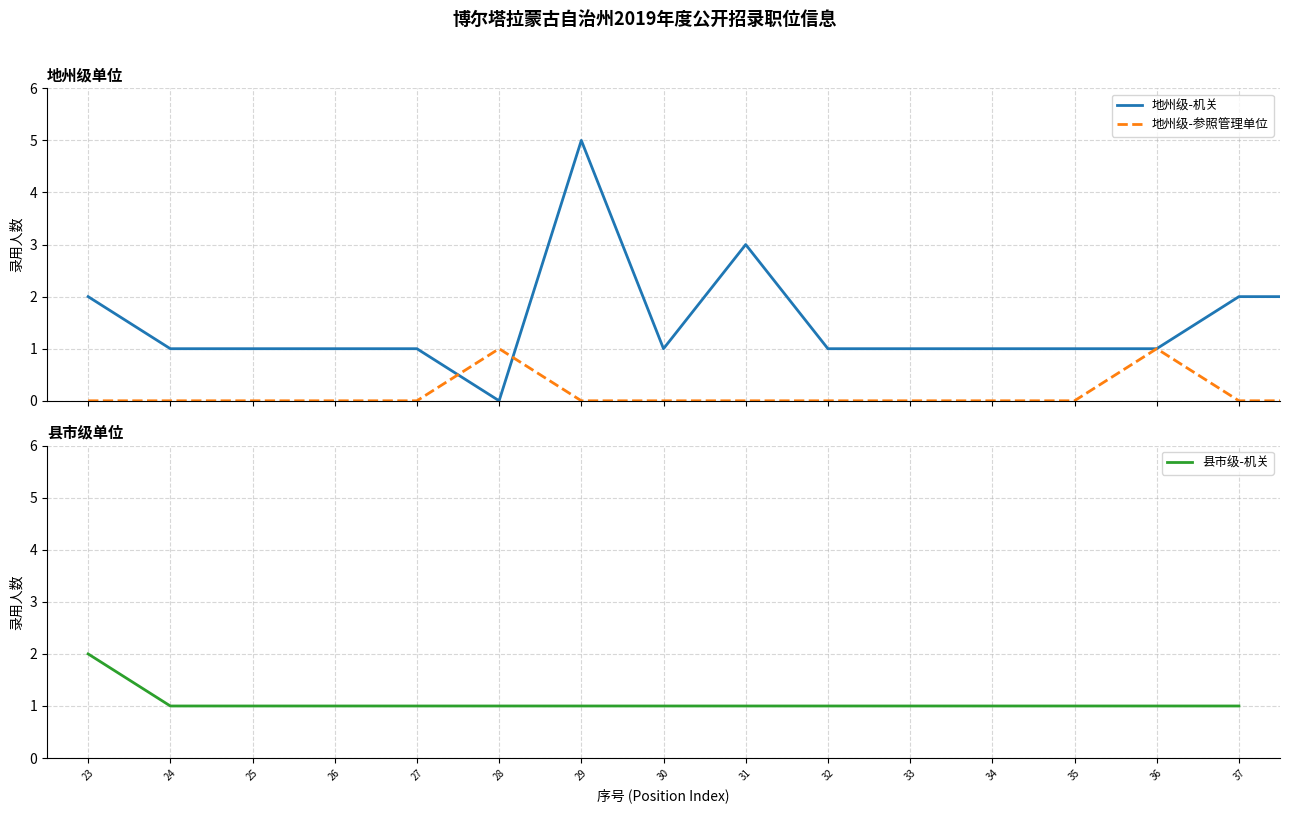

True or false: 县市级-机关 has a value of 2 at 37.

False